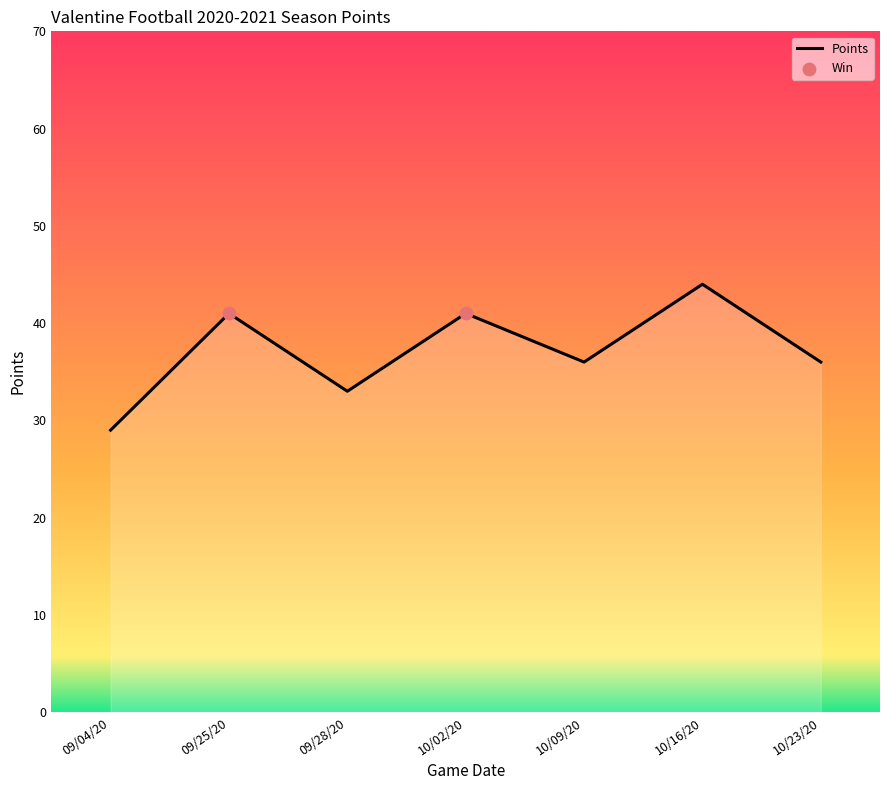

Approximately how many times larger is the value at 10/23/20 compared to 09/04/20?

1.2